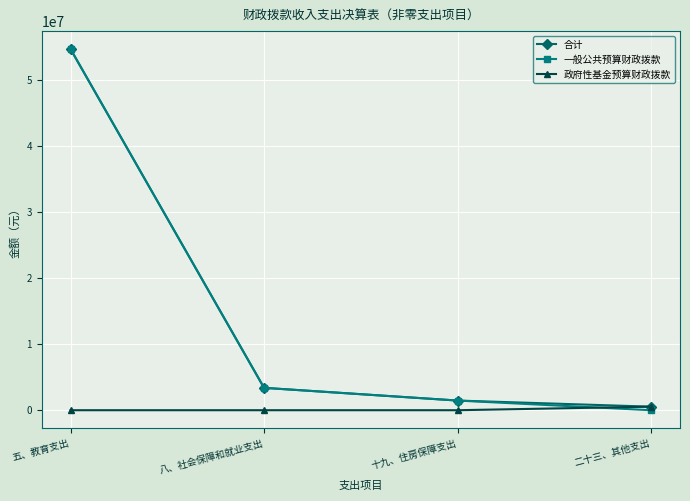

What is the label of the 2nd point from the right?

十九、住房保障支出